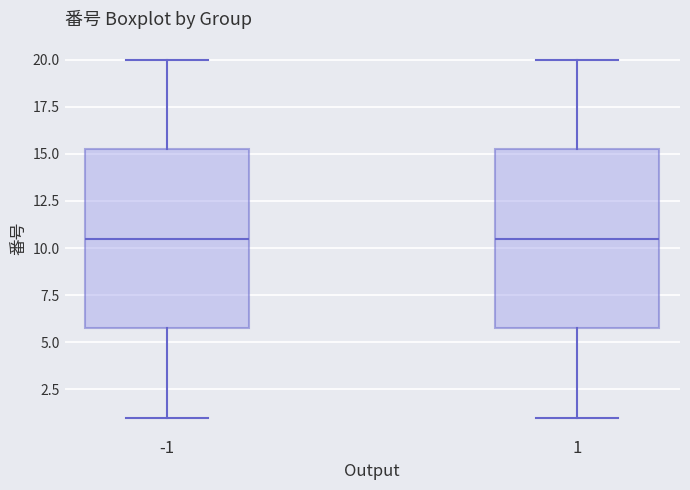

Reading left to right, read every box against the y-axis: the position of its median line, the range the box covers, and the ends of its whiskers. The values are not printed on the chart, so give them approximately, as read against the axis.

-1: median 10.5, box 6.0 to 15.5, whiskers 1.0 to 20.0
1: median 10.5, box 6.0 to 15.5, whiskers 1.0 to 20.0